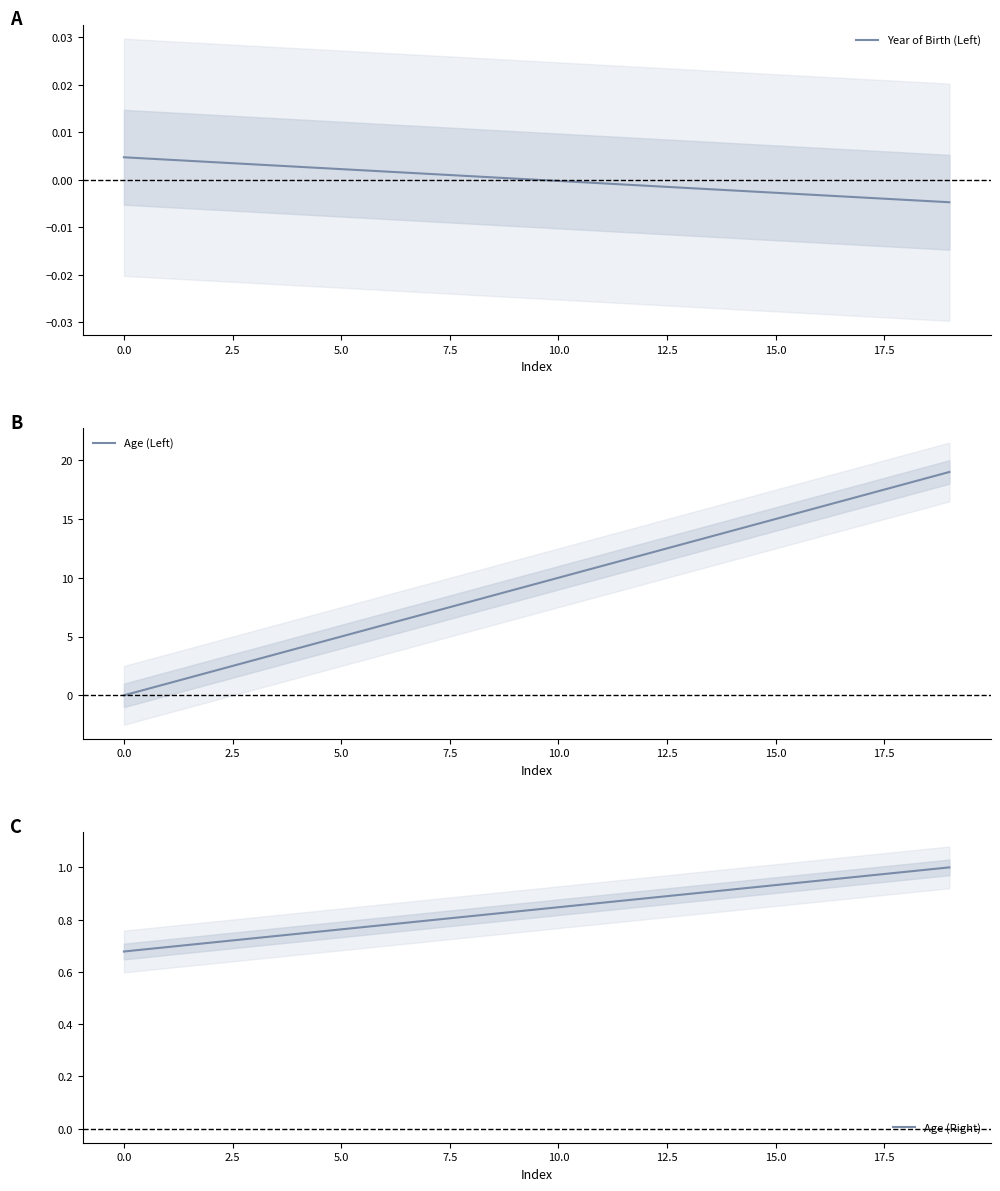

Reading left to right, transcribe all the data shown in this chart.

Year of Birth (Left): 0.0	0.0	0.0	0.0	0.0	0.0	0.0	0.0	0.0	0.0	-0.0	-0.0	-0.0	-0.0	-0.0	-0.0	-0.0	-0.0	-0.0	-0.0
Age (Left): 0.0	1.0	2.0	3.0	4.0	5.0	6.0	7.0	8.0	9.0	10.0	11.0	12.0	13.0	14.0	15.0	16.0	17.0	18.0	19.0
Age (Right): 0.7	0.7	0.7	0.7	0.7	0.8	0.8	0.8	0.8	0.8	0.8	0.9	0.9	0.9	0.9	0.9	0.9	1.0	1.0	1.0